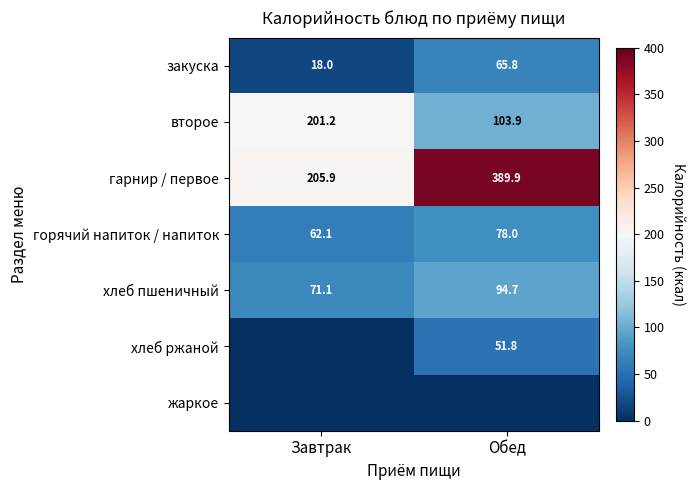

How many data points in закуска are less than 65?

1